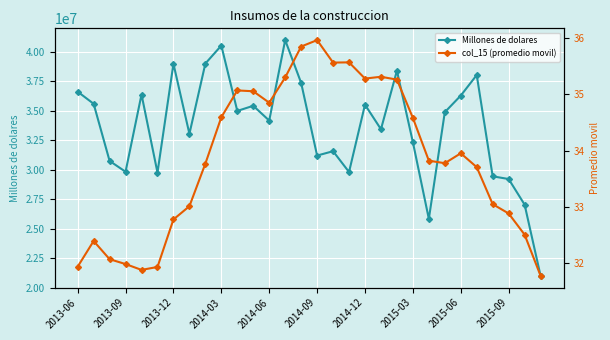

What is the minimum value shown in the chart?

31.8